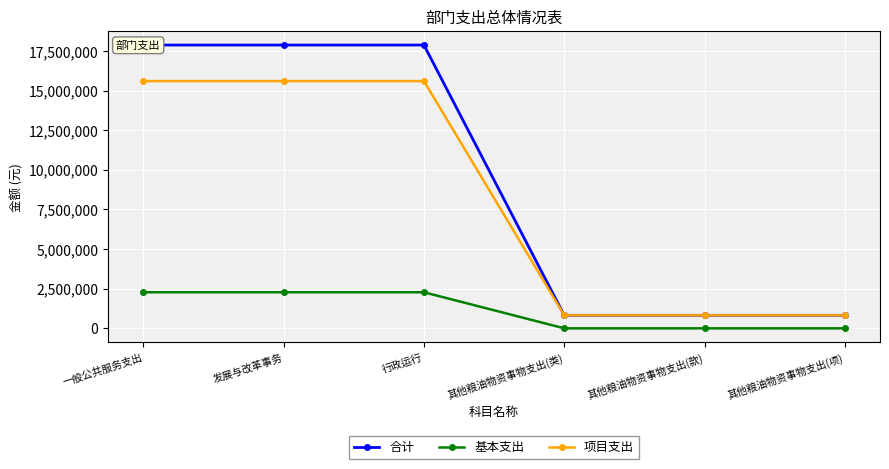

True or false: 基本支出 and 项目支出 cross at least once.

False